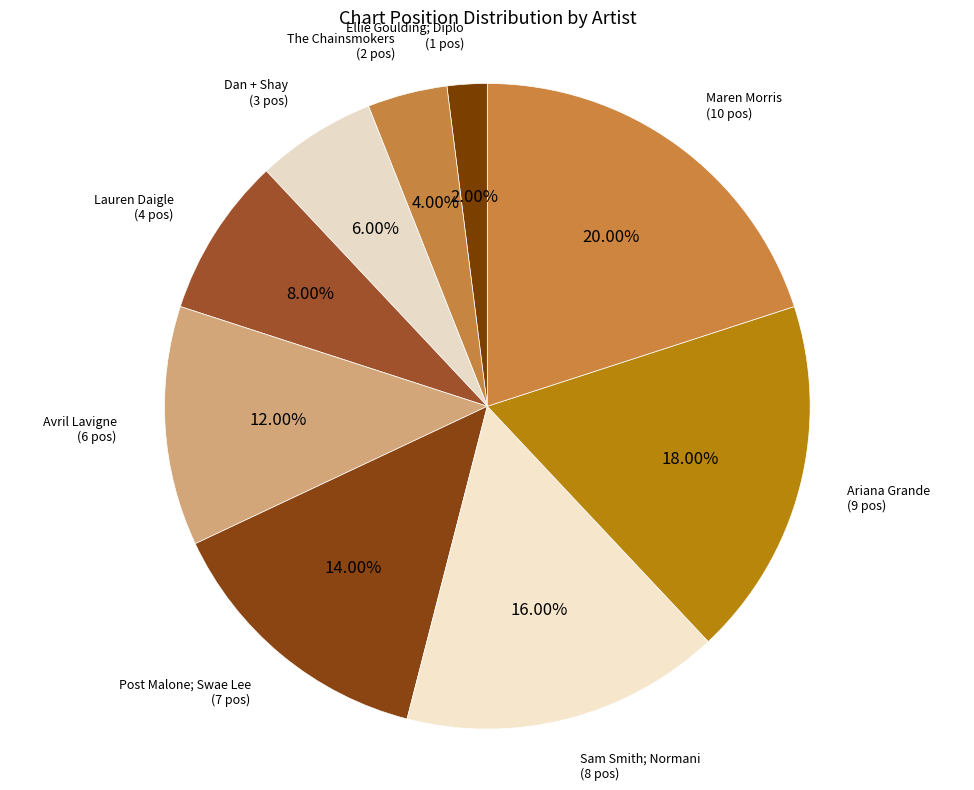

Combined, what portion of the pie is Lauren Daigle and The Chainsmokers?

12.0%